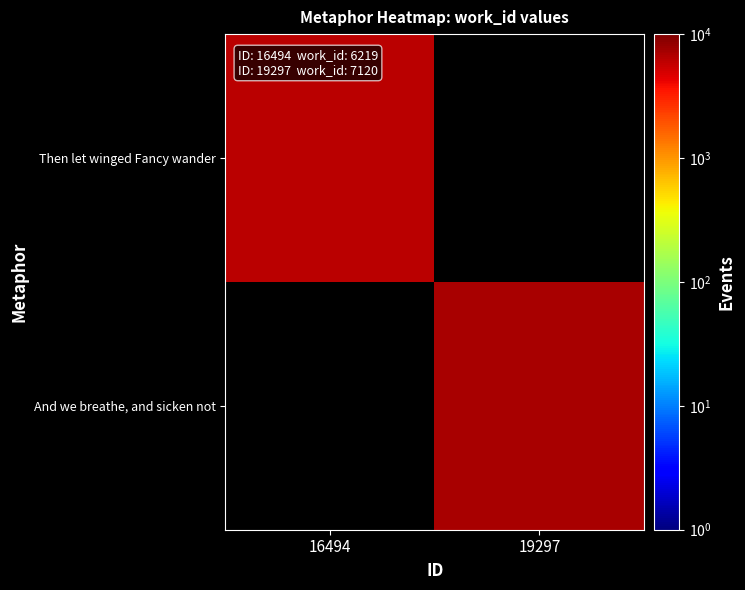

At how many categories does at least one series exceed 6456?

1